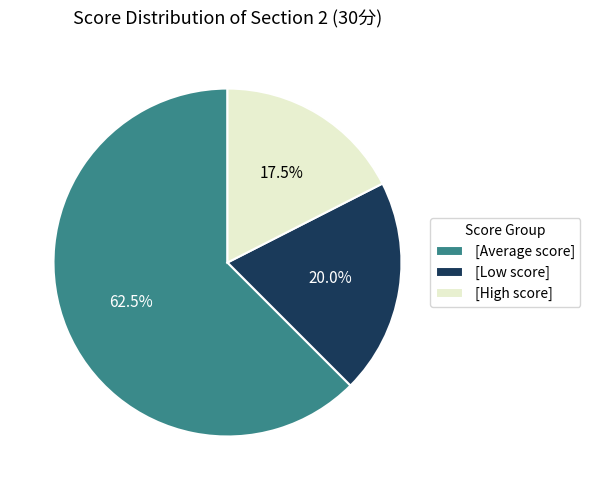

To the nearest percent, what is the average slice percentage?

33%